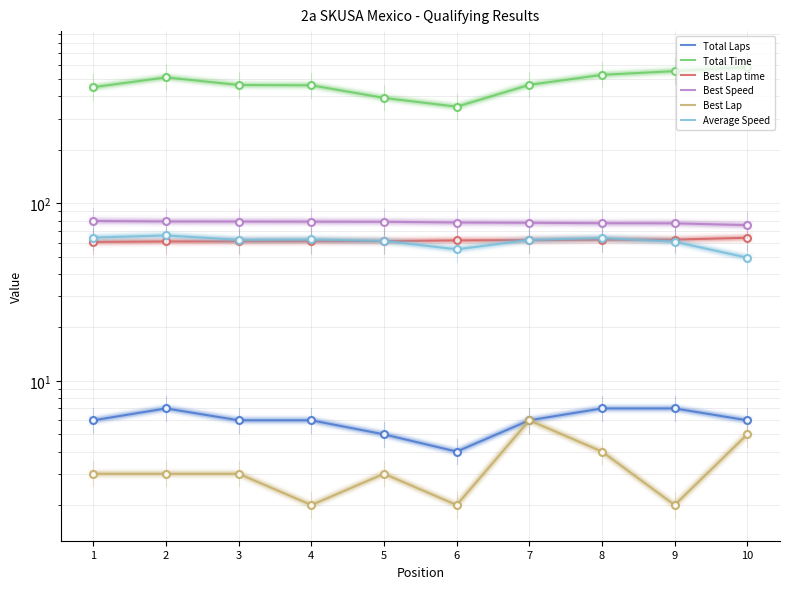

What is the smallest value displayed?

2.0